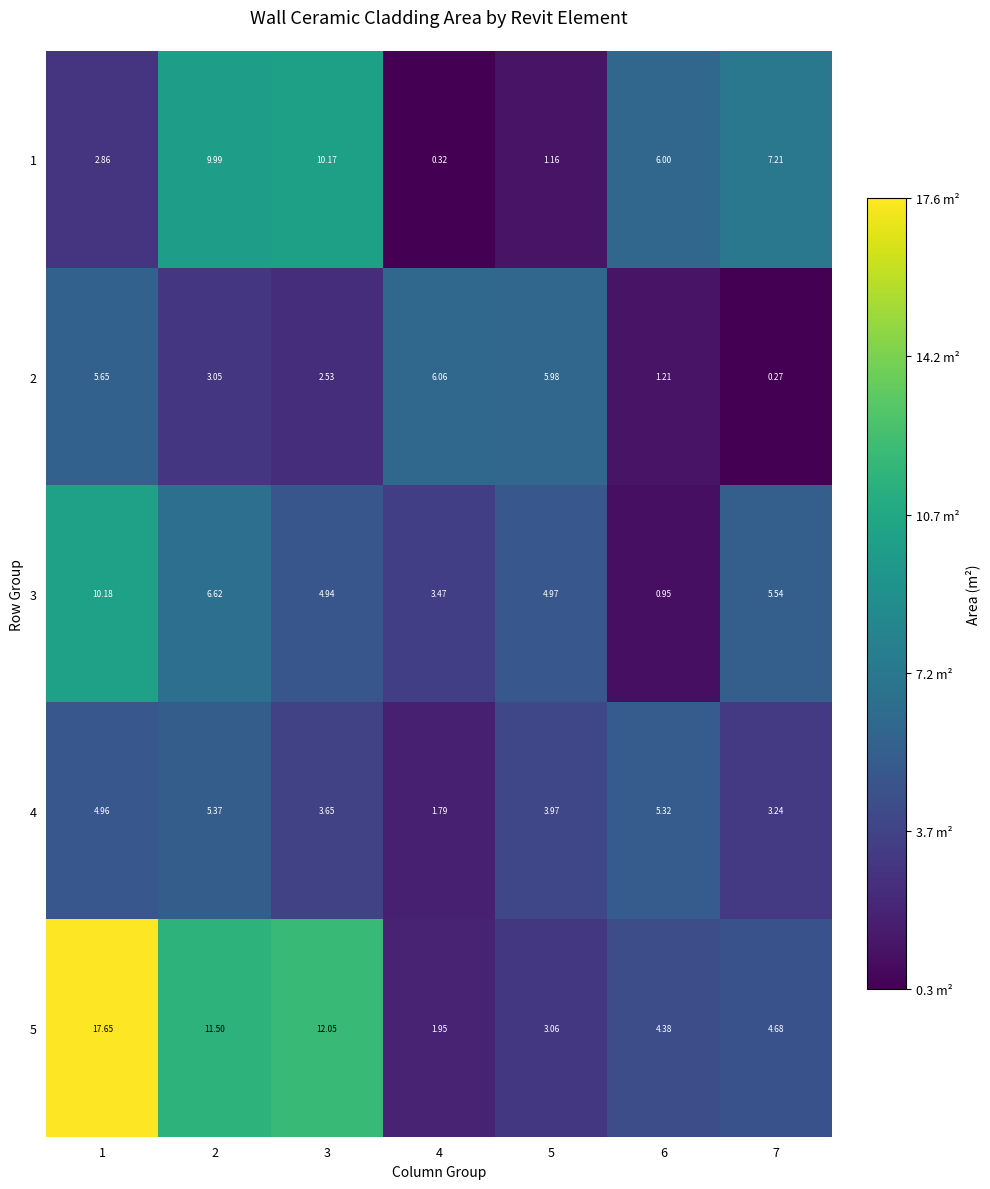

At which category is the sum across all series the highest?

1